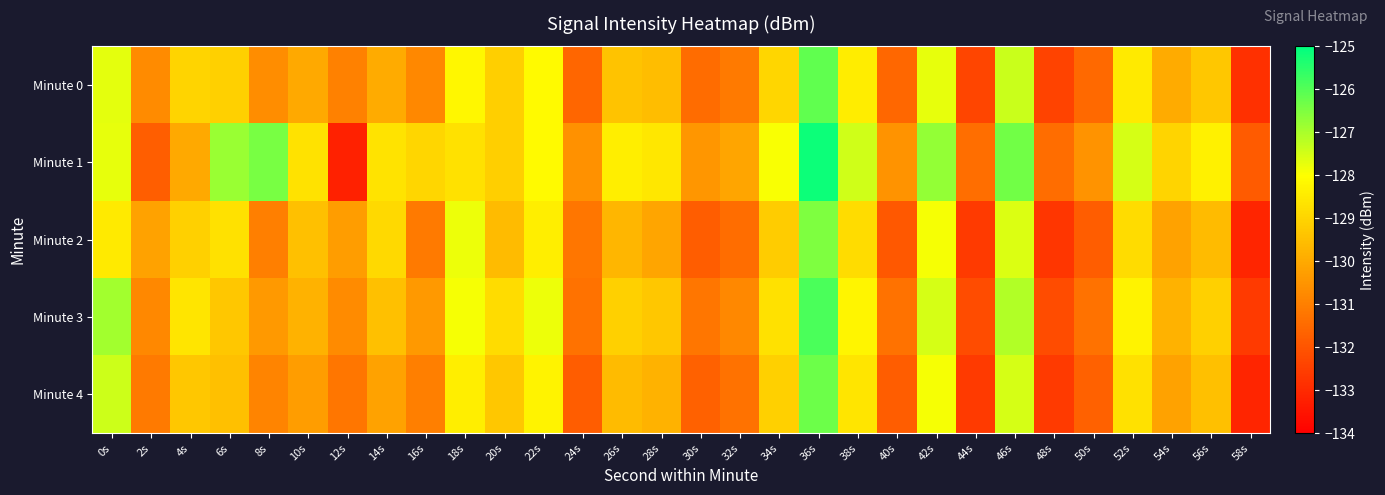

Which has a higher value, 36s or 0s?

36s